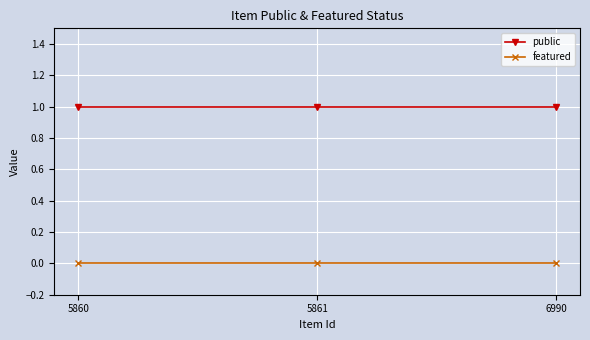

What is the total value across all series at 5861?

1